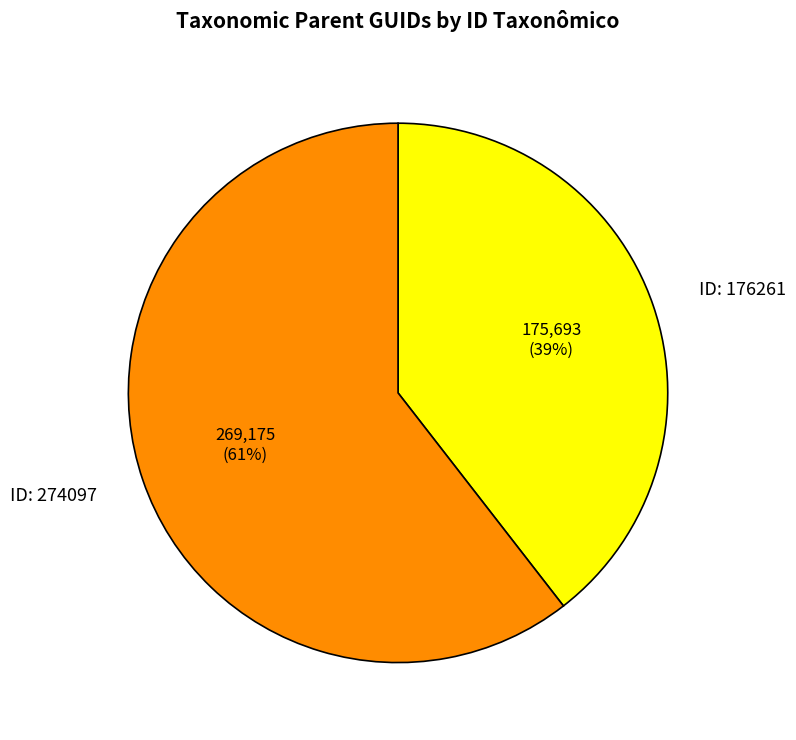

Is there any slice that represents more than half of the pie?

Yes